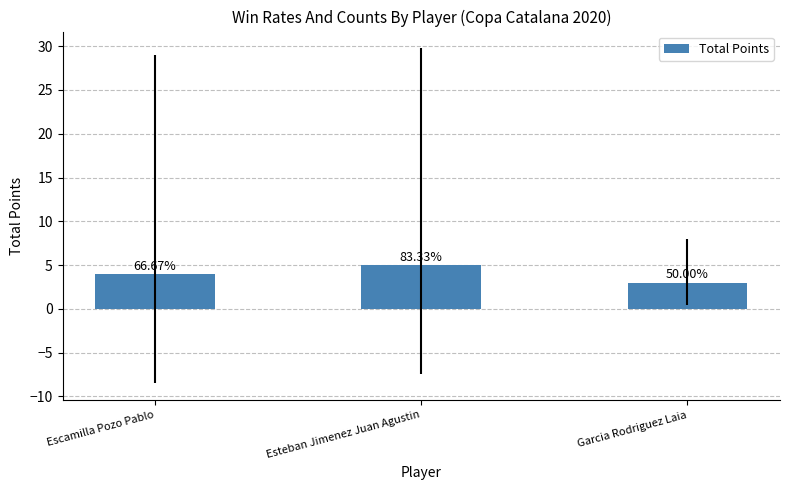

Reading right to left, extract all data points from this chart.

Garcia Rodriguez Laia=3	Esteban Jimenez Juan Agustin=5	Escamilla Pozo Pablo=4